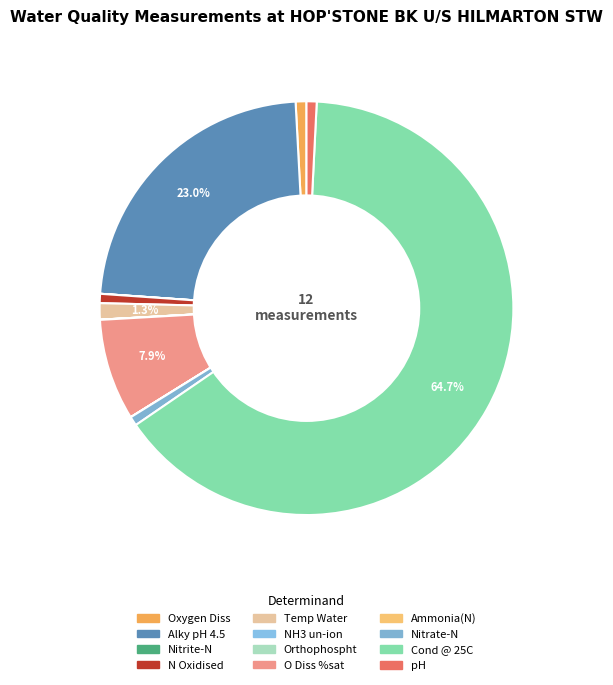

Is Cond @ 25C the majority of the pie?

Yes